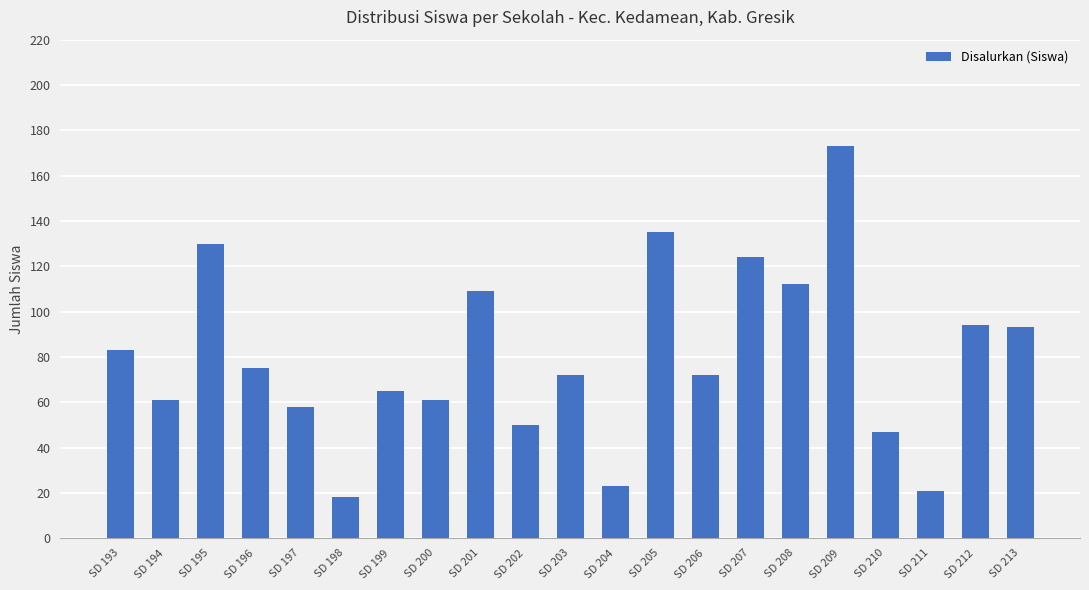

At which category does the chart reach its peak across all series?

SD 209